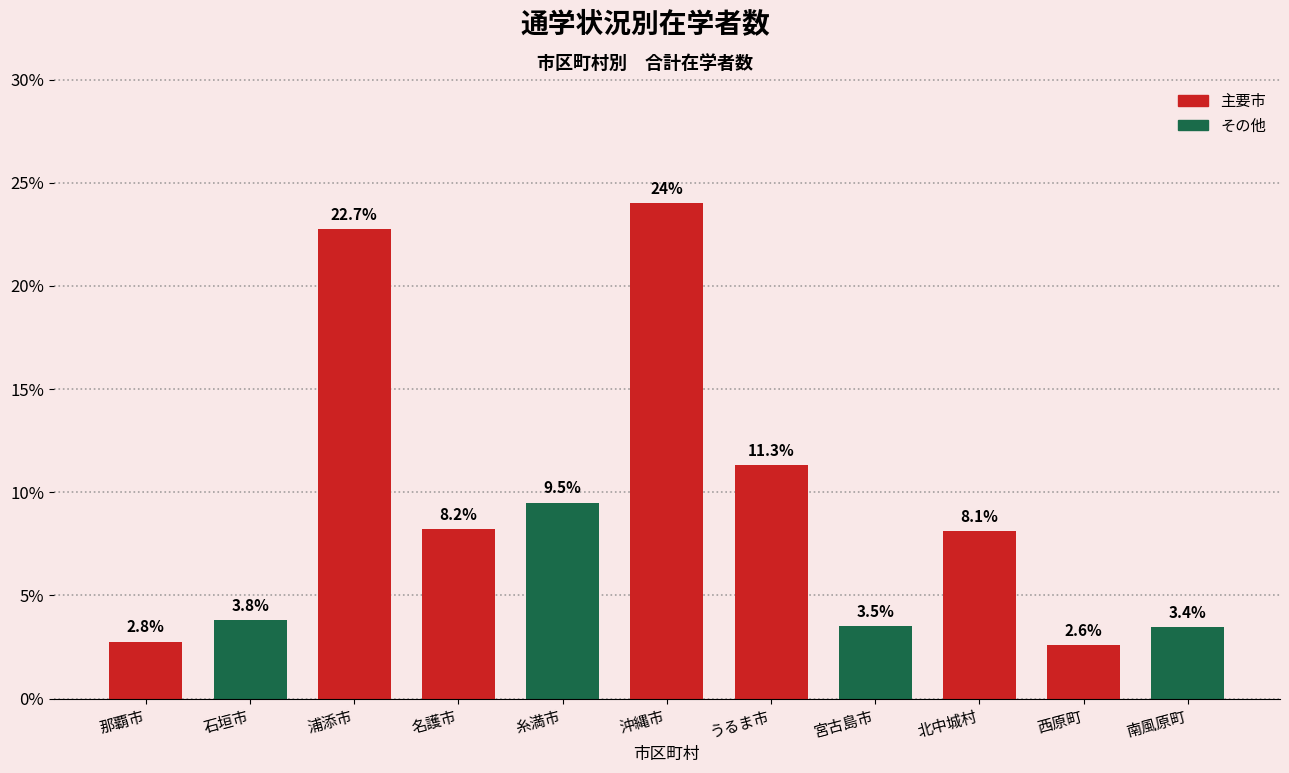

Reading right to left, list all the values displayed in this chart.

南風原町=3.4	西原町=2.6	北中城村=8.1	宮古島市=3.5	うるま市=11.3	沖縄市=24.0	糸満市=9.5	名護市=8.2	浦添市=22.7	石垣市=3.8	那覇市=2.8